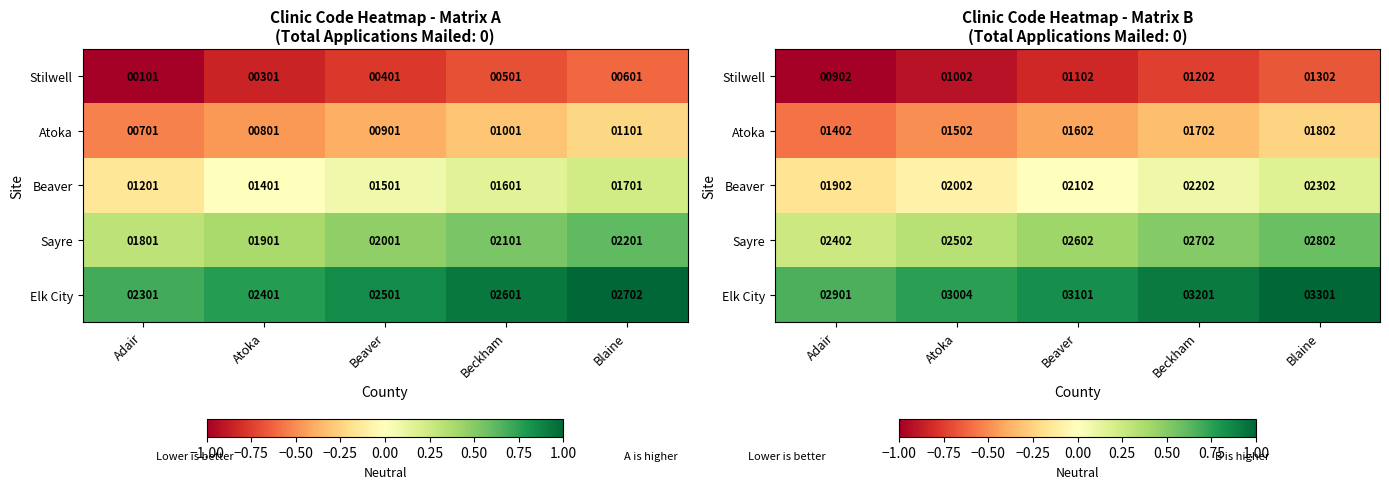

List the labels in order of Elk City value, smallest first.

Adair, Atoka, Beaver, Beckham, Blaine